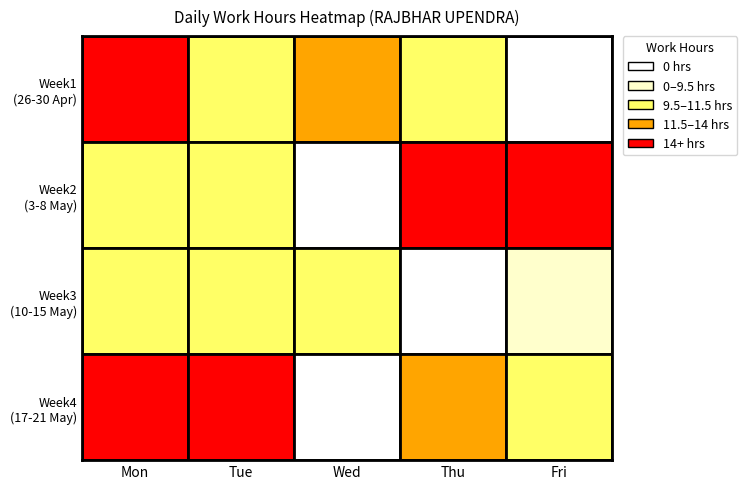

What is the highest value of the Week4 series?

15.3